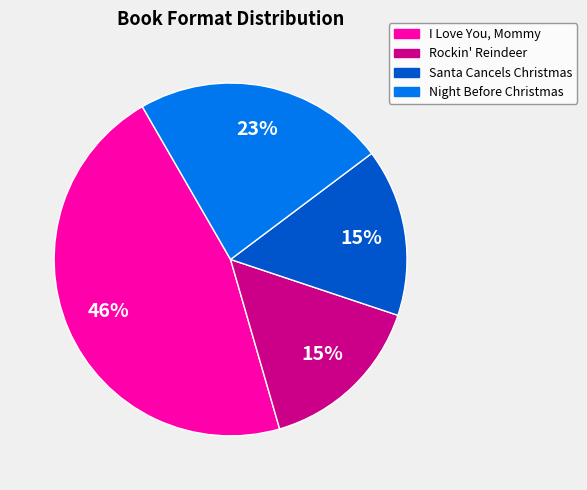

What is the largest slice in the pie chart?

I Love You, Mommy